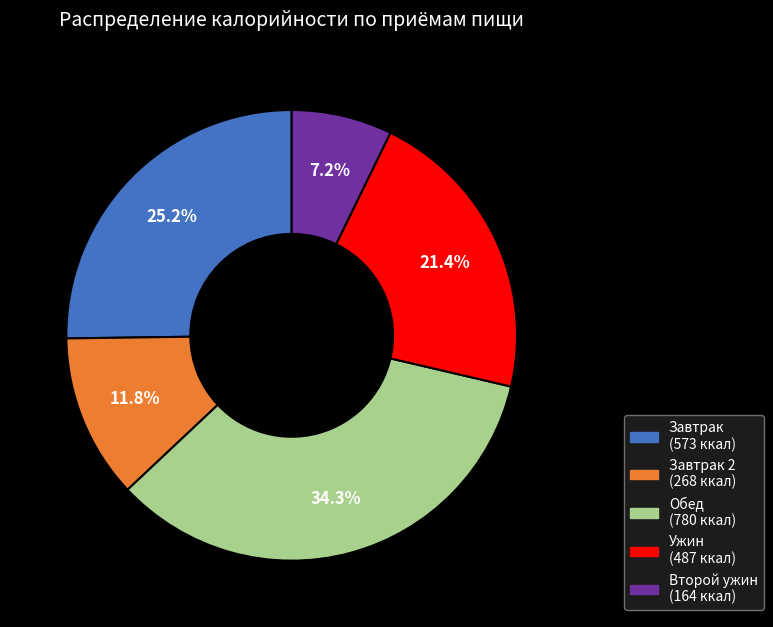

Does any single category account for the majority?

No